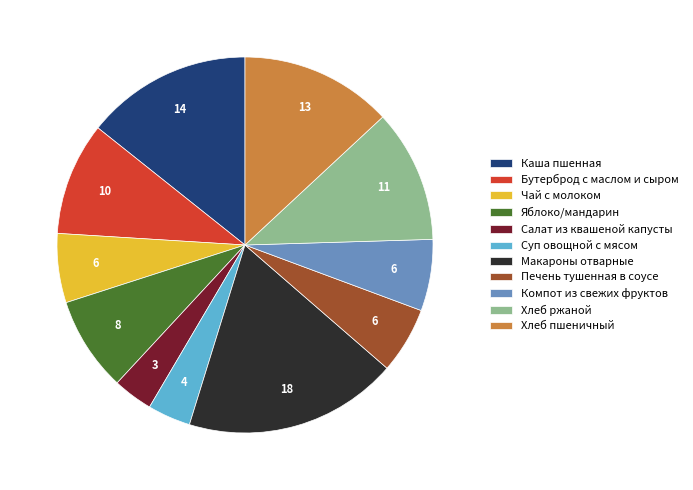

Which category has the biggest portion of the pie?

Макароны отварные